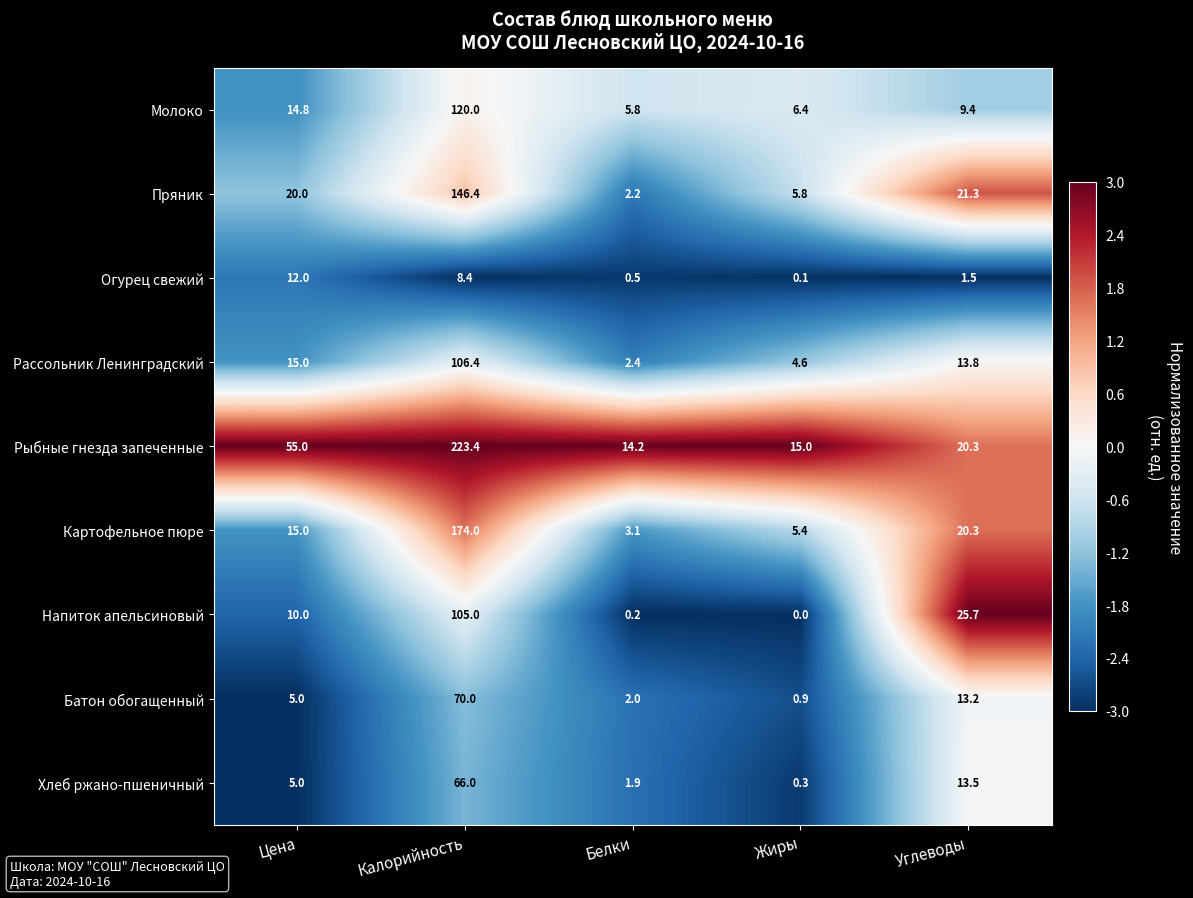

Which category has the highest value across all series?

Калорийность